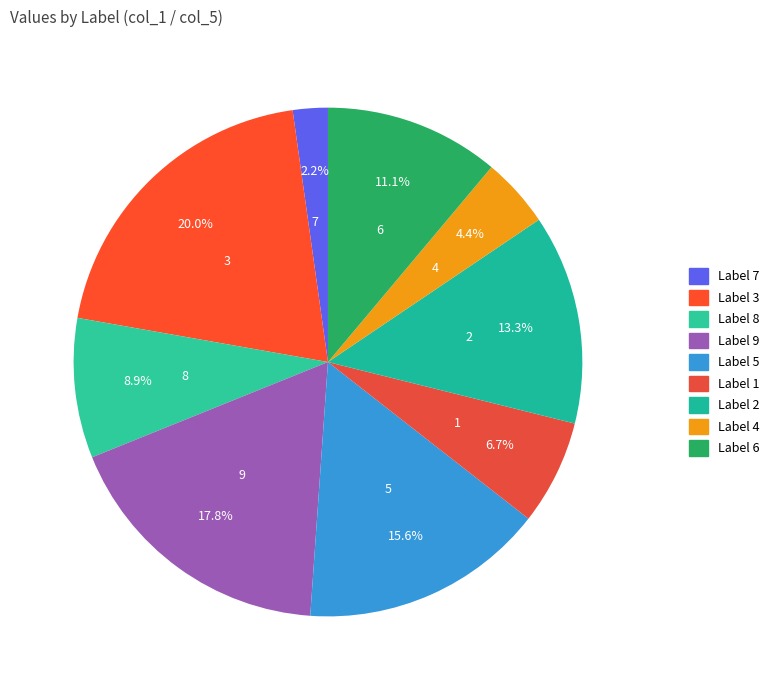

Combined, what portion of the pie is 8 and 9?

26.7%